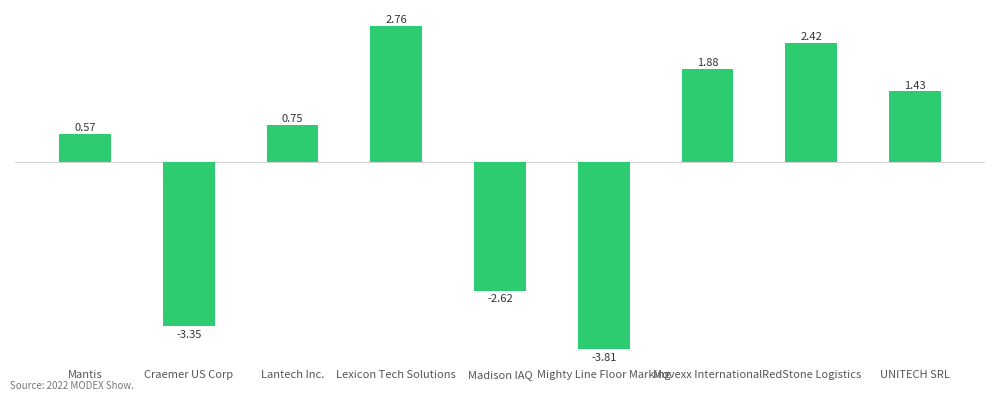

How many values exceed 0?

6